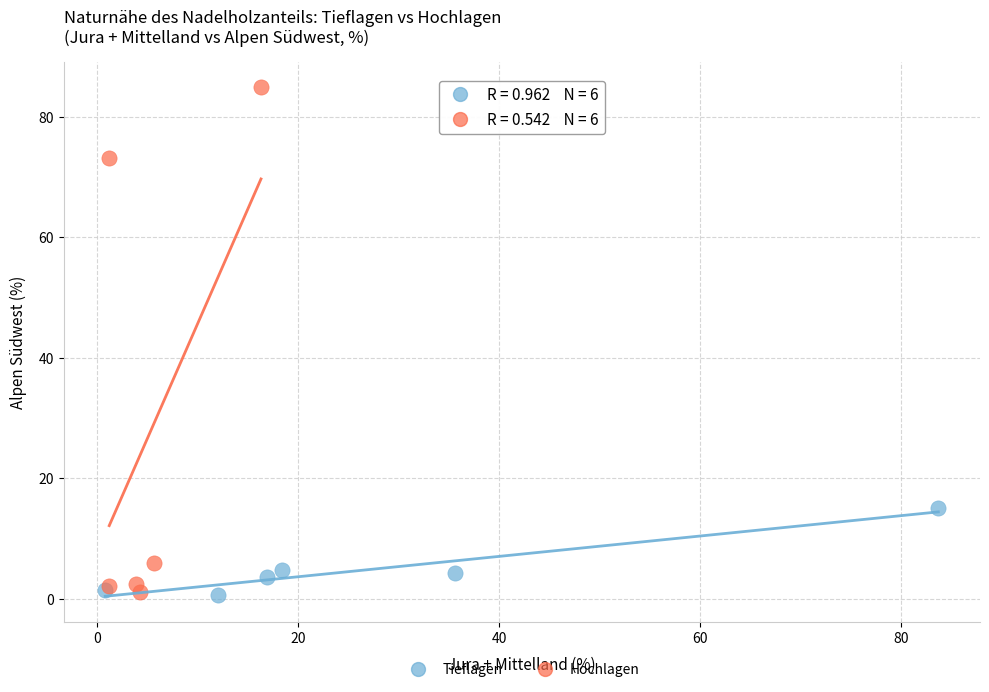

Which series reaches the maximum Y coordinate?

Hochlagen